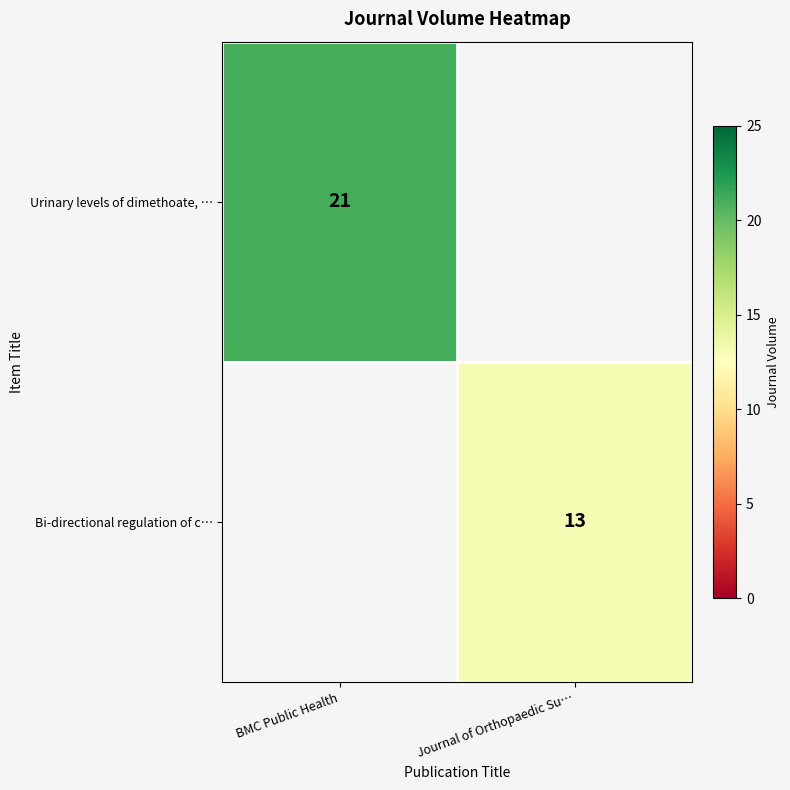

Between Journal of Orthopaedic Su… and BMC Public Health, which is larger?

BMC Public Health